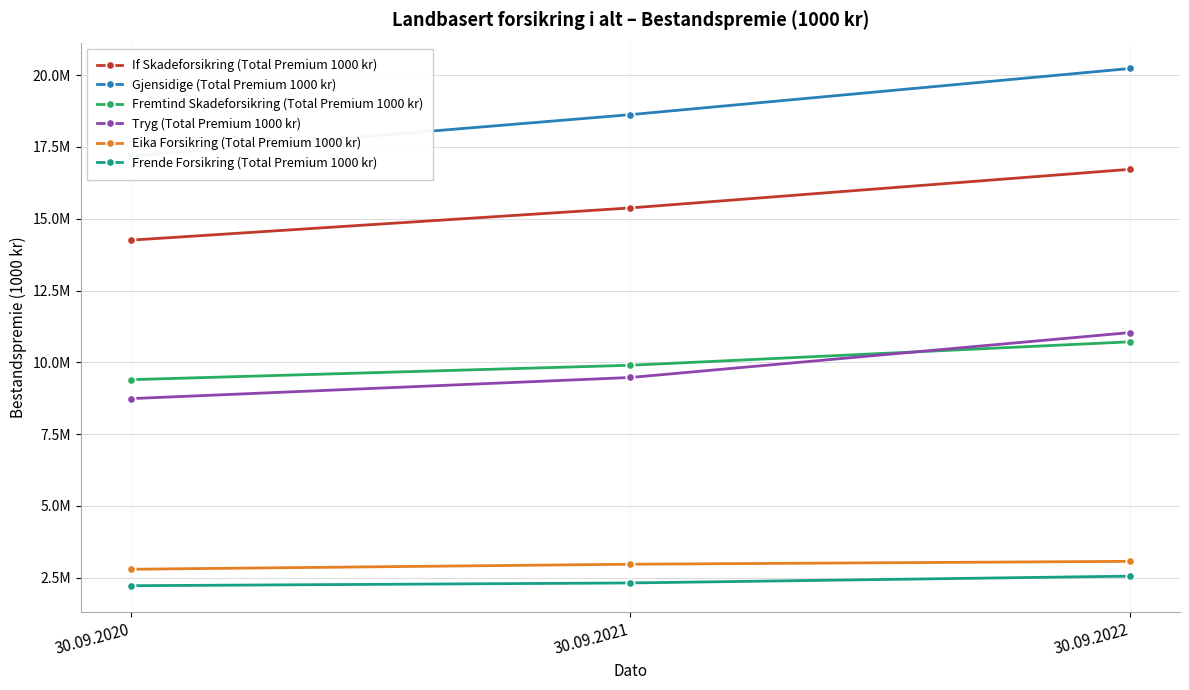

True or false: Eika Forsikring (Total Premium 1000 kr) has a value of 4119116 at 30.09.2022.

False